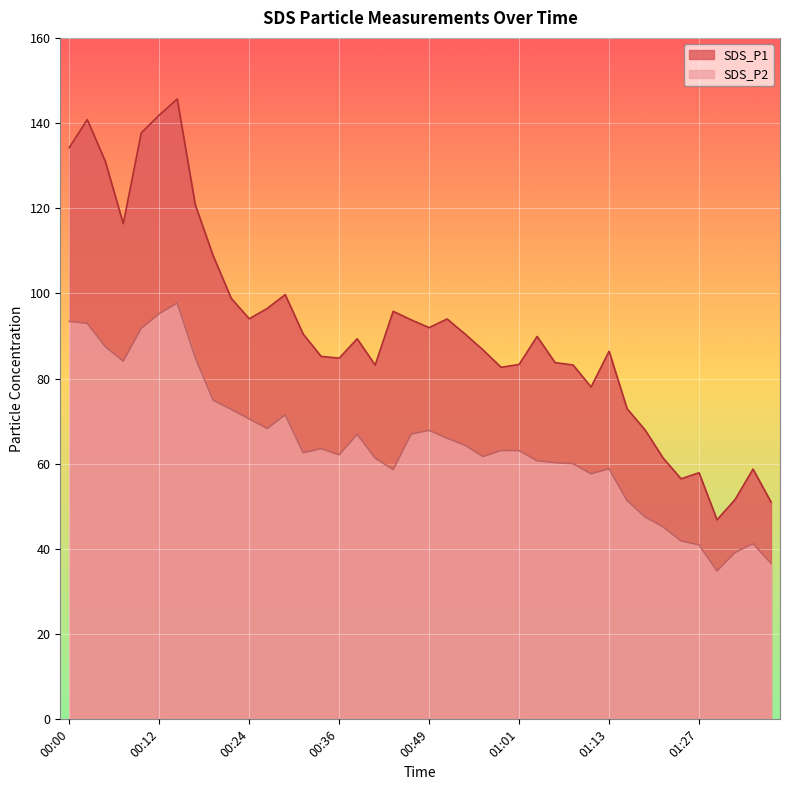

What is the total value across all series at 00:59?

145.8